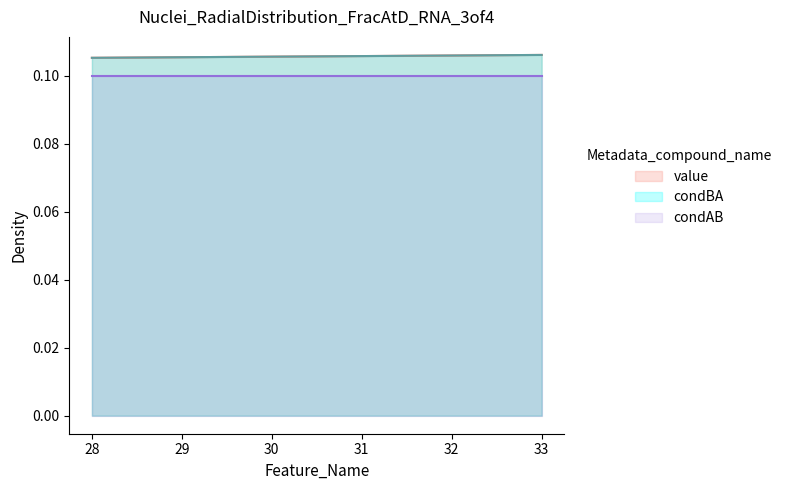

The value of value at 33 is 0.1. True or false?

True